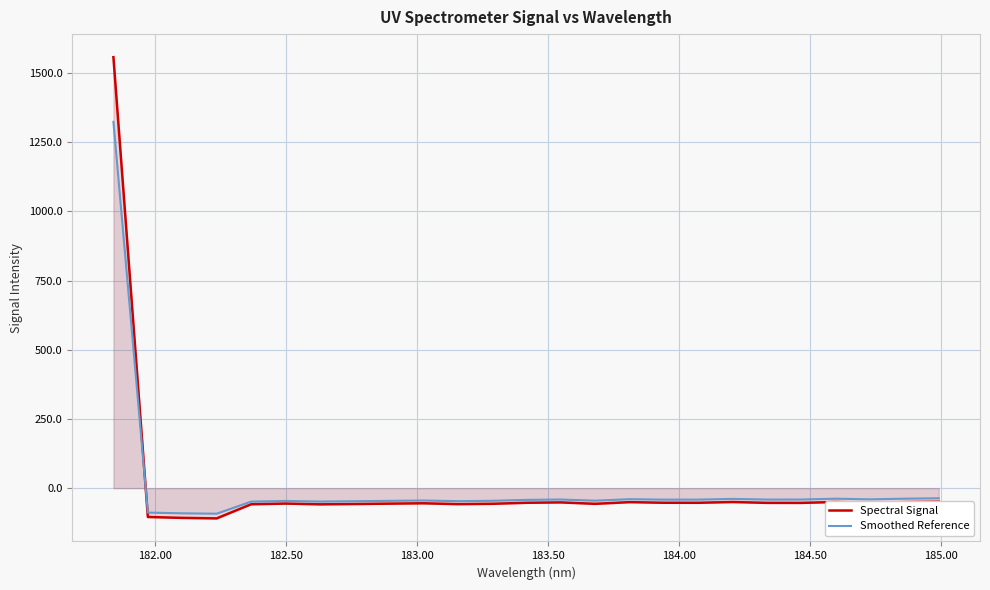

Does the chart display data point markers on the line(s)?

No